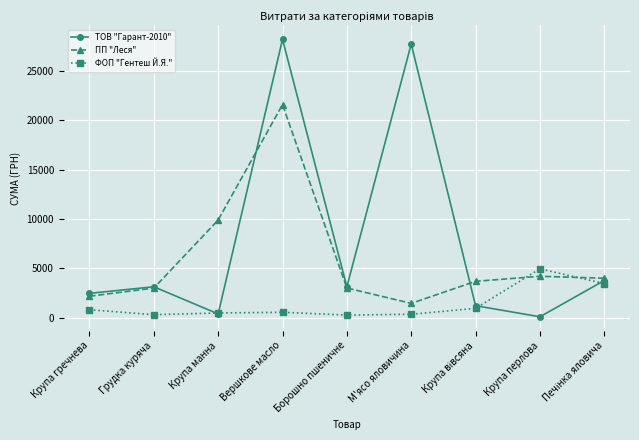

How many data points in ФОП "Гентеш Й.Я." are less than 570?

4